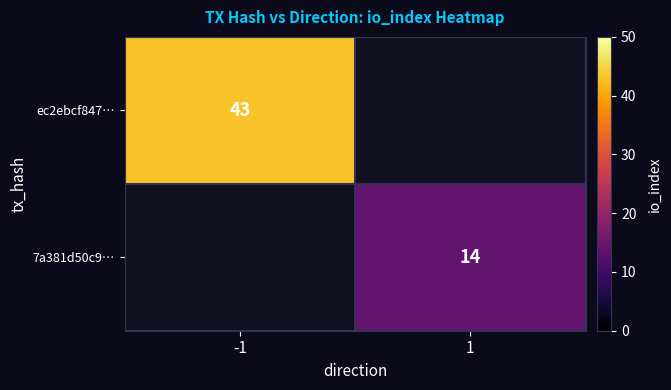

The ec2ebcf847… series shows 75 at -1. True or false?

False